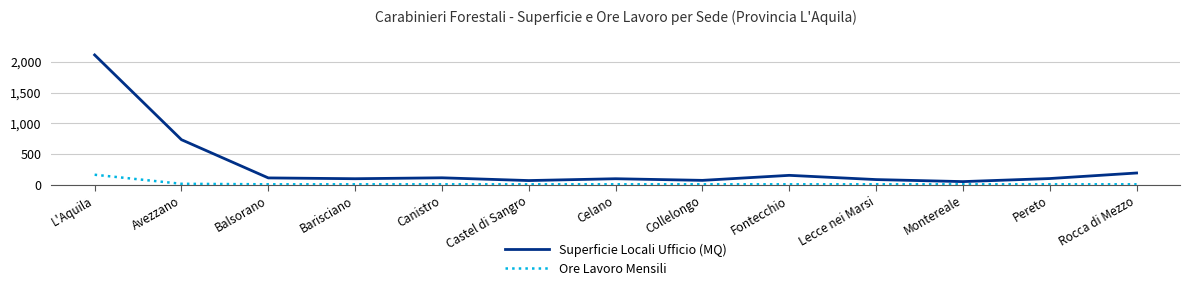

What position from the right is Pereto?

2